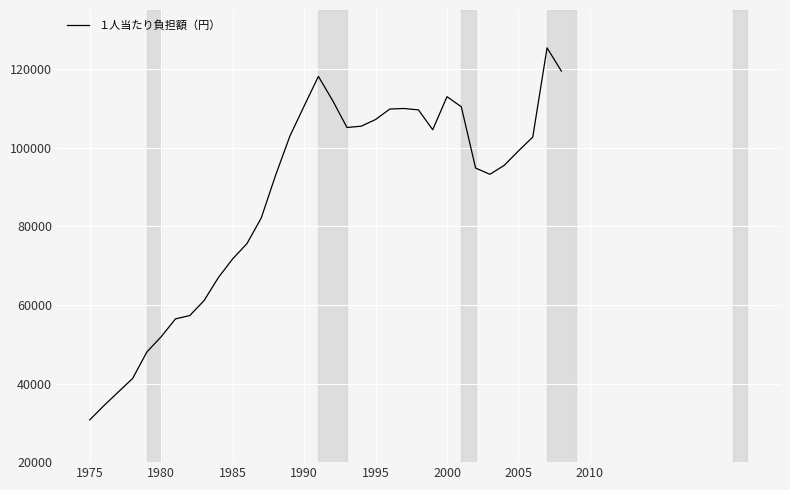

What is the minimum value shown in the chart?

30753